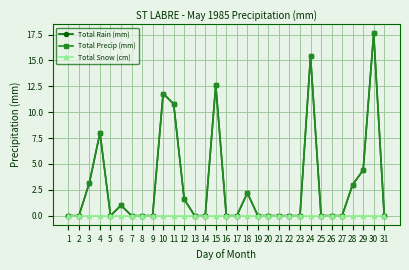

True or false: Total Precip (mm) and Total Snow (cm) cross at least once.

False